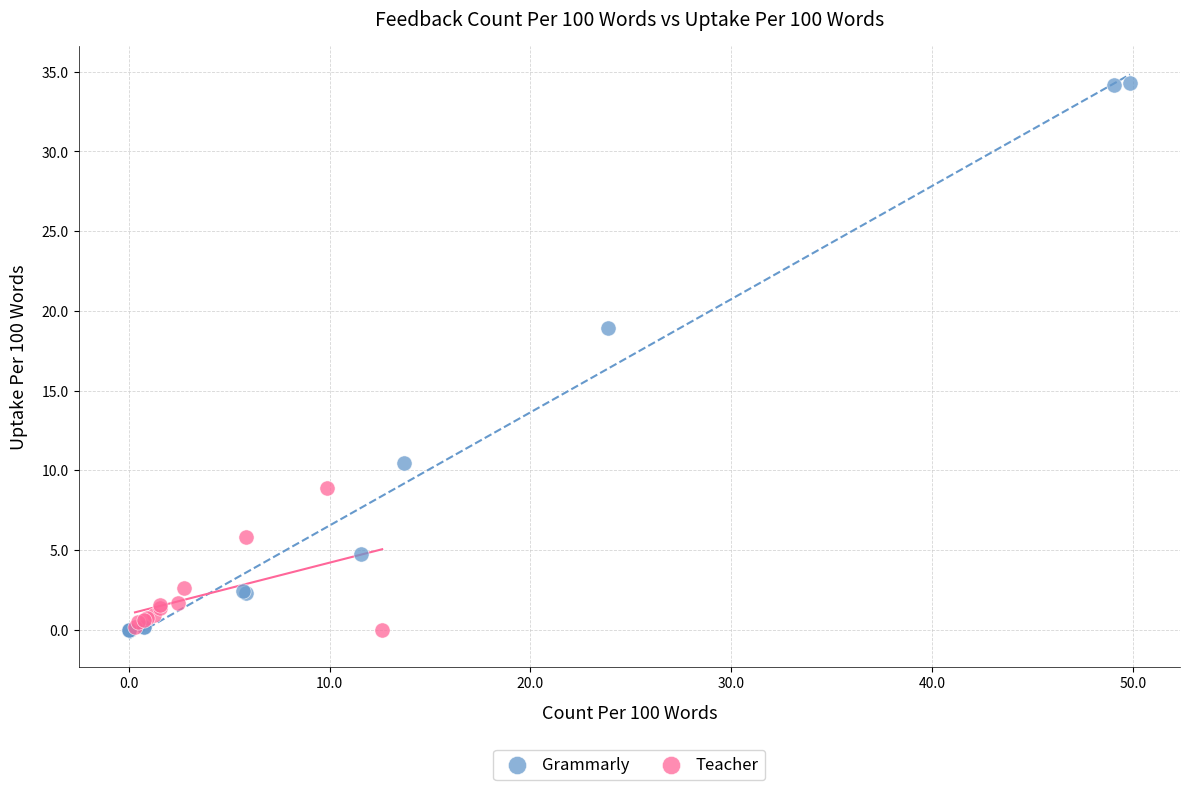

Which series reaches the maximum Y coordinate?

Grammarly